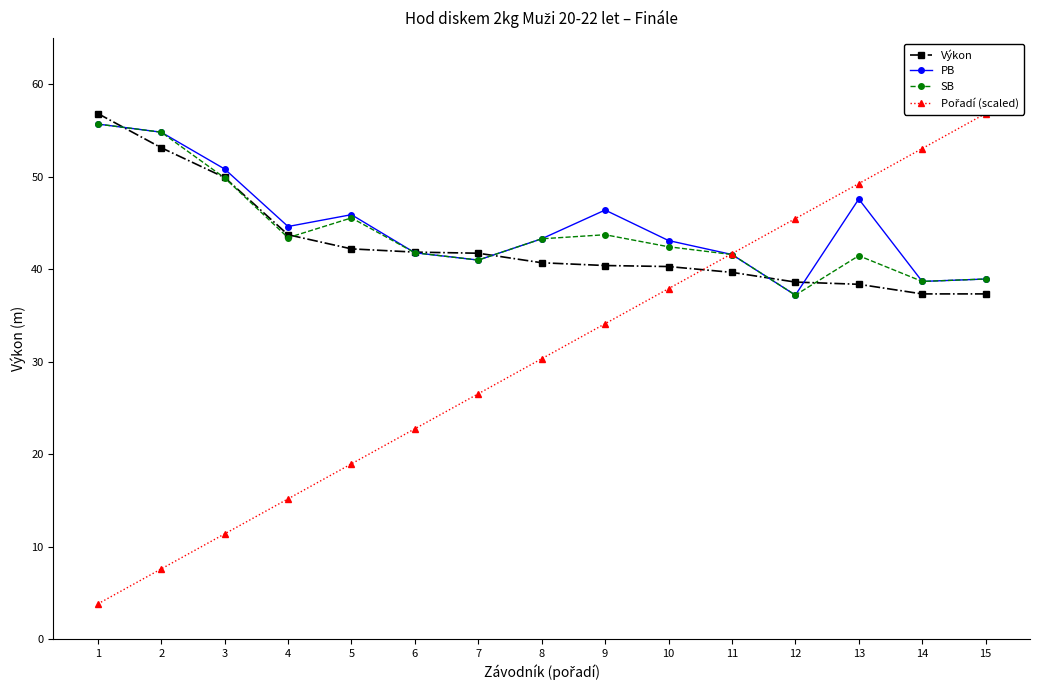

What are all the series names shown in the legend?

Výkon, PB, SB, Pořadí (scaled)